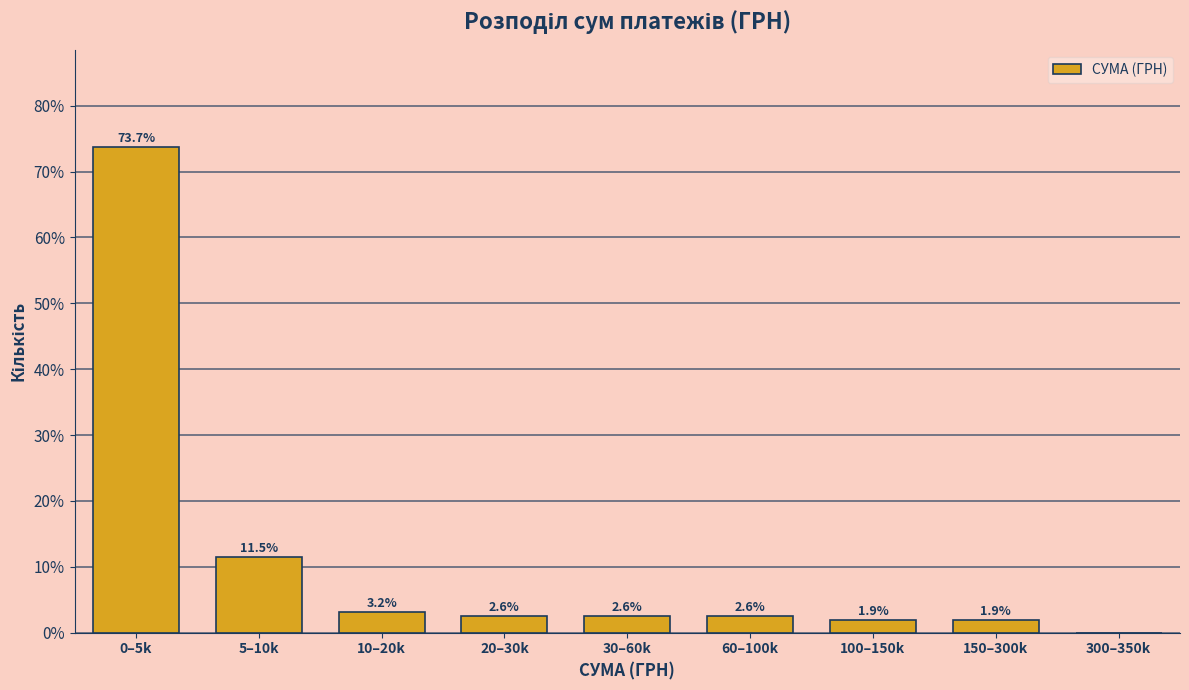

Reading left to right, extract all data points from this chart.

0–5k=73.7	5–10k=11.5	10–20k=3.2	20–30k=2.6	30–60k=2.6	60–100k=2.6	100–150k=1.9	150–300k=1.9	300–350k=0.0